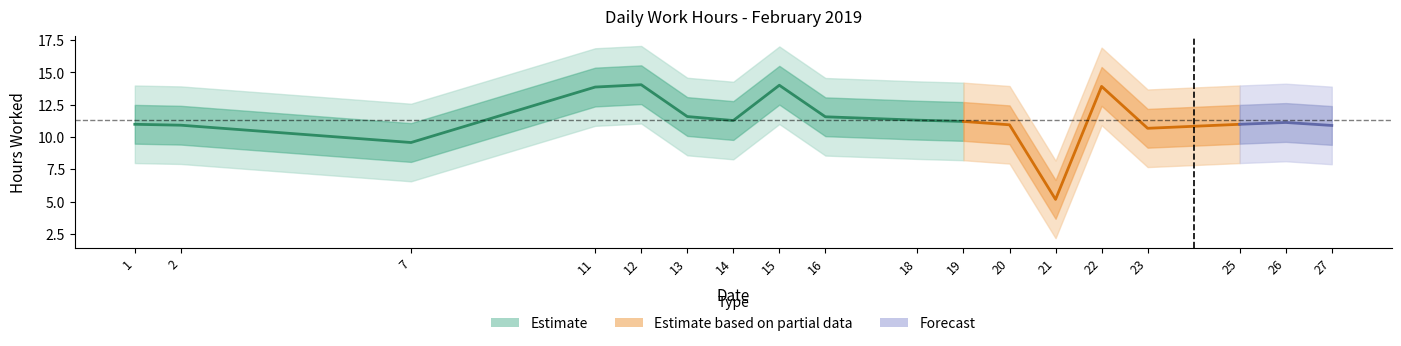

Rank the categories by value from lowest to highest.

21, 7, 23, 27, 2, 20, 1, 25, 26, 19, 14, 18, 16, 13, 11, 22, 15, 12